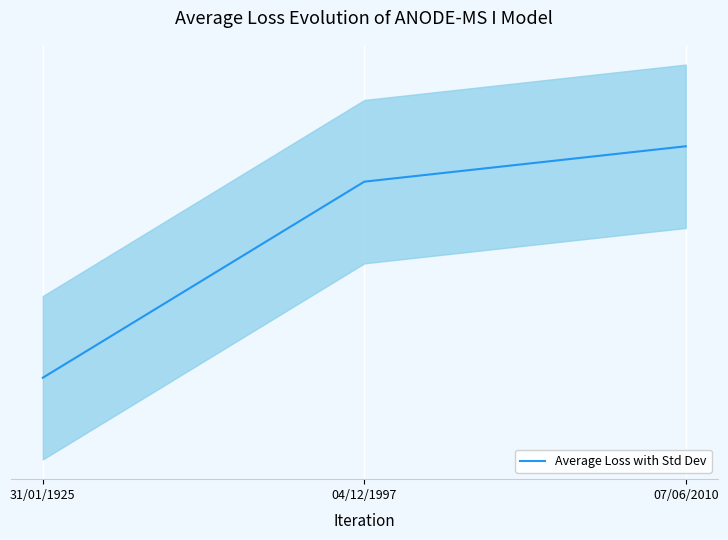

Reading left to right, list all the values displayed in this chart.

31/01/1925=1925	04/12/1997=1997	07/06/2010=2010